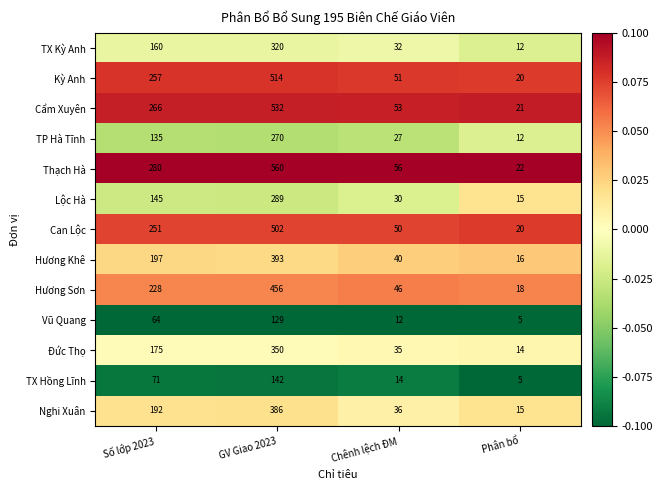

The Hương Khê series shows 393 at GV Giao 2023. True or false?

True